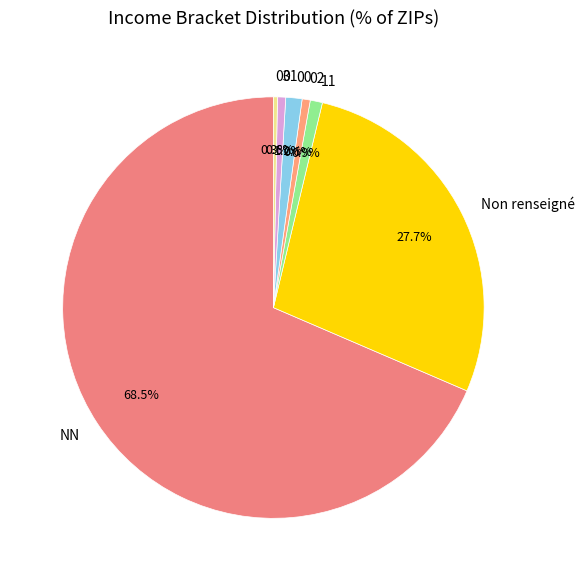

Count the number of slices in the pie.

7